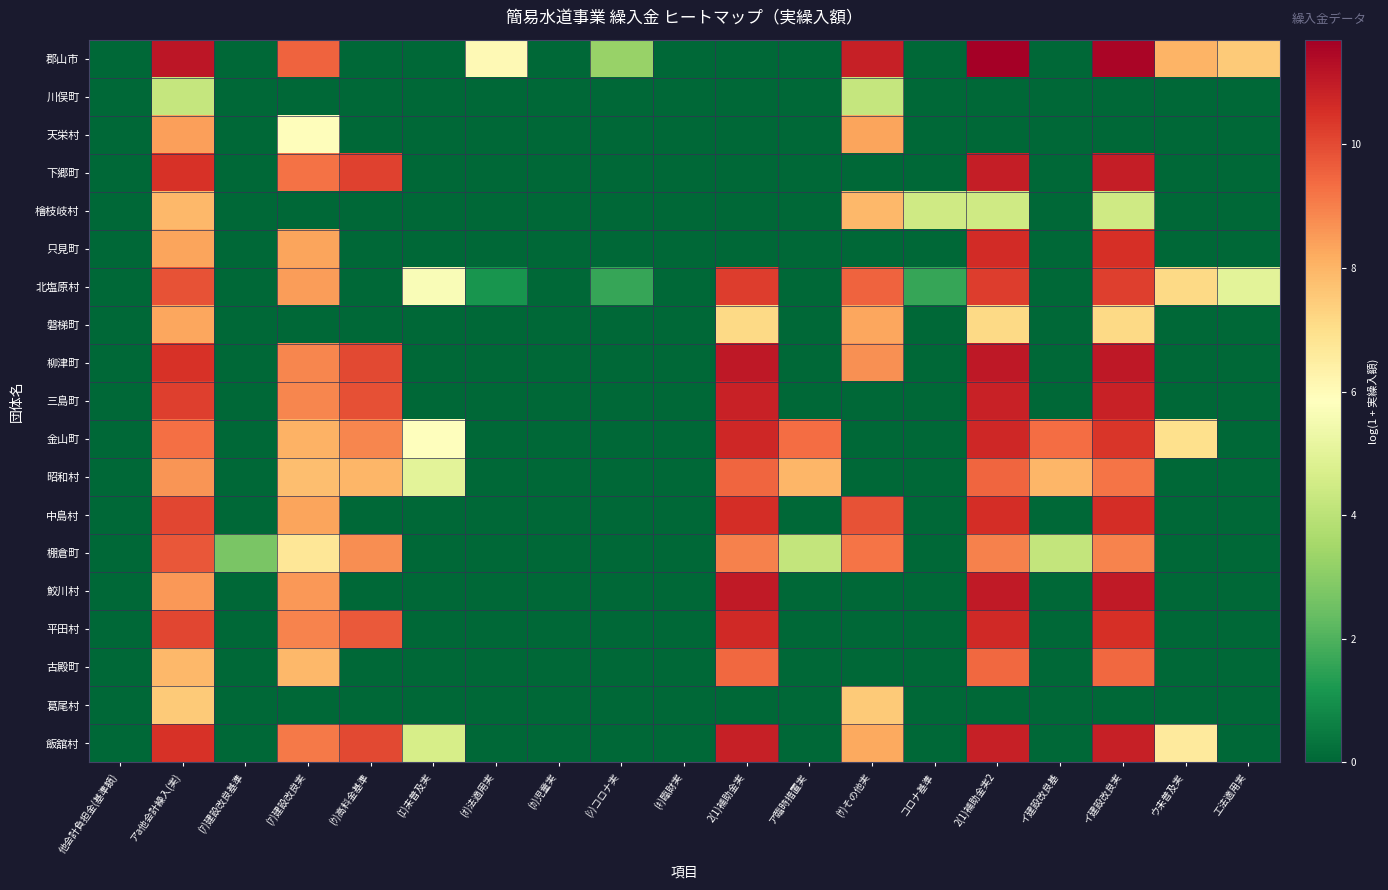

How many distinct data groups are displayed?

19